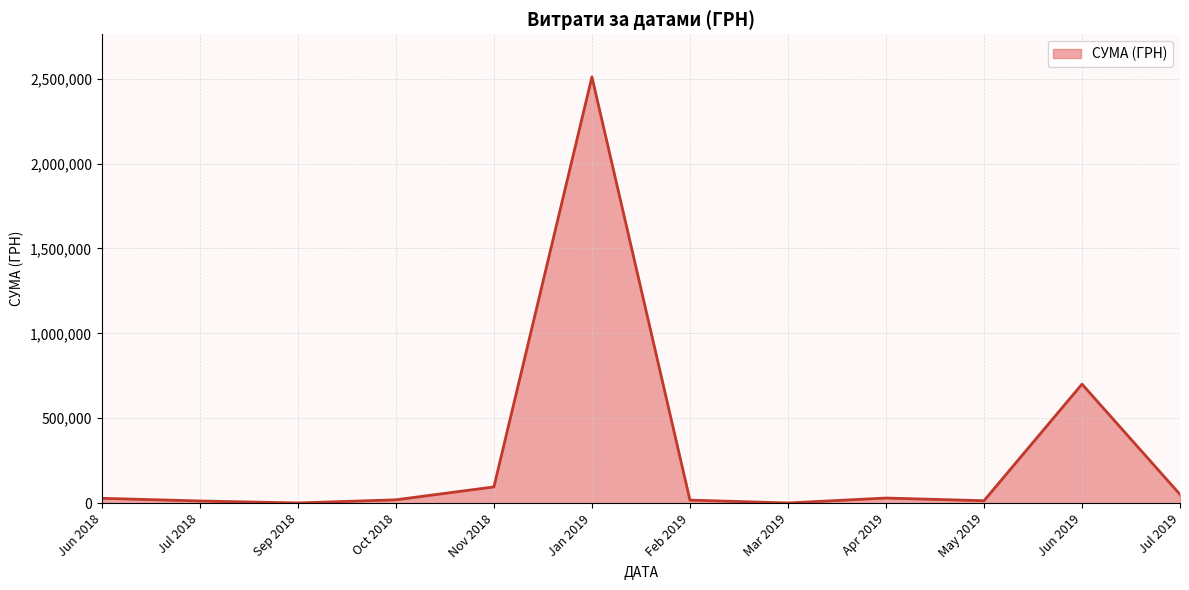

The value at Nov 2018 is 95812.6. True or false?

True